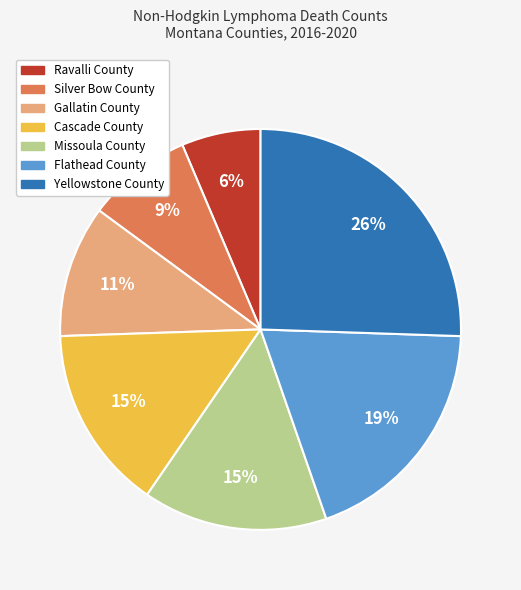

Is there a majority slice in this chart?

No